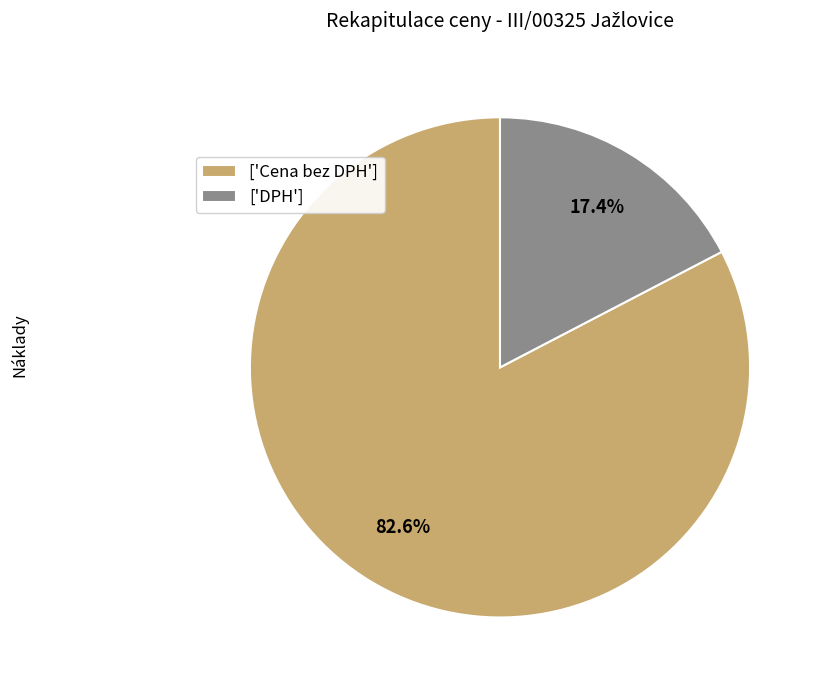

What is the majority slice?

['Cena bez DPH']